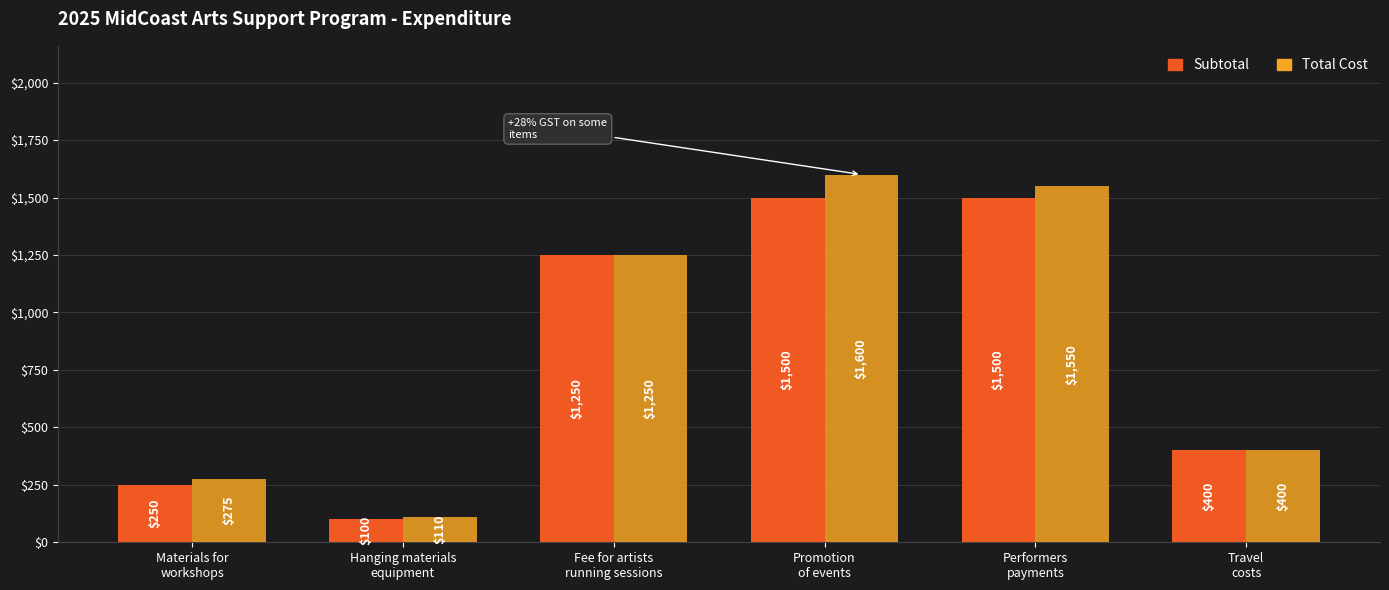

What is the smallest value displayed?

100